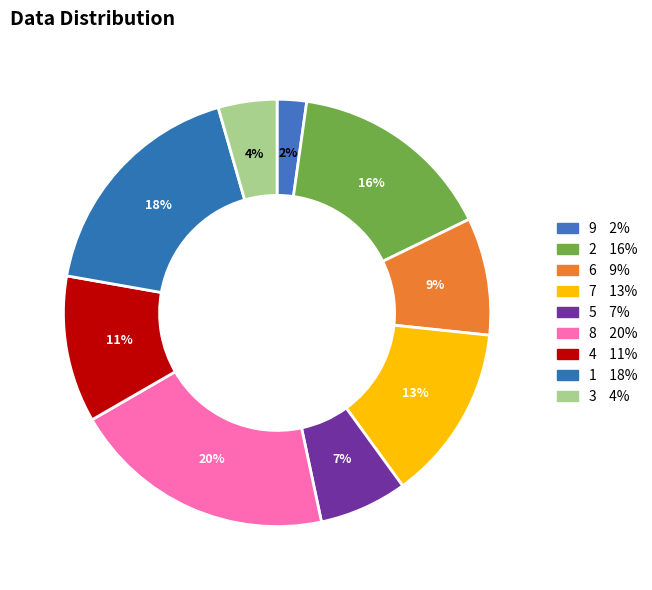

To the nearest percent, what is the difference between the largest and smallest slice percentages?

18%